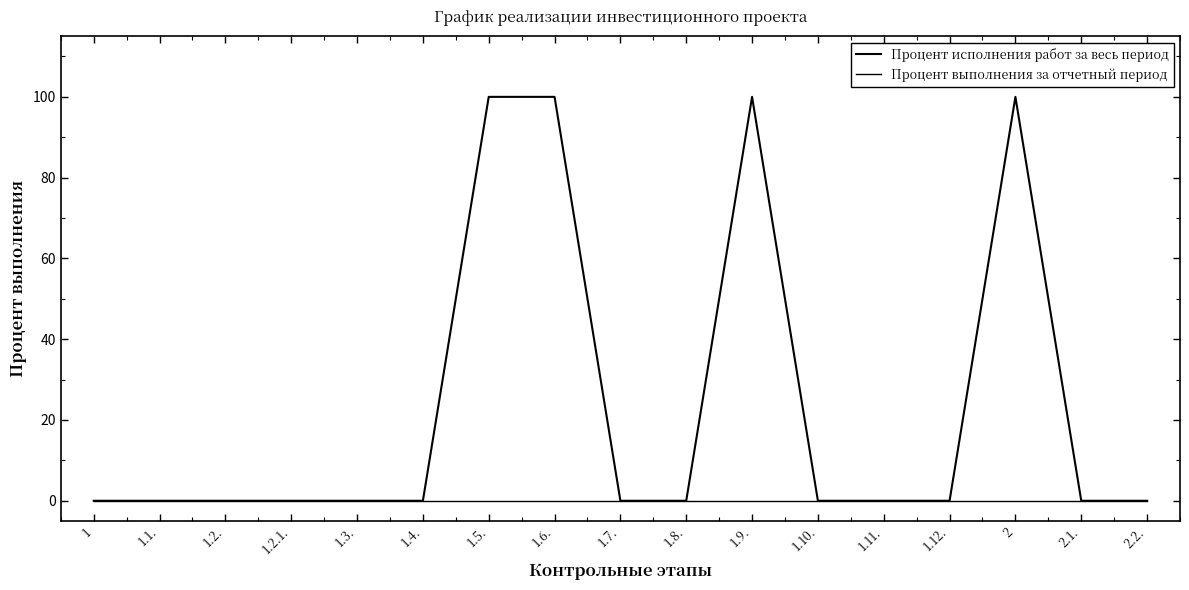

At which category does the chart reach its minimum across all series?

1